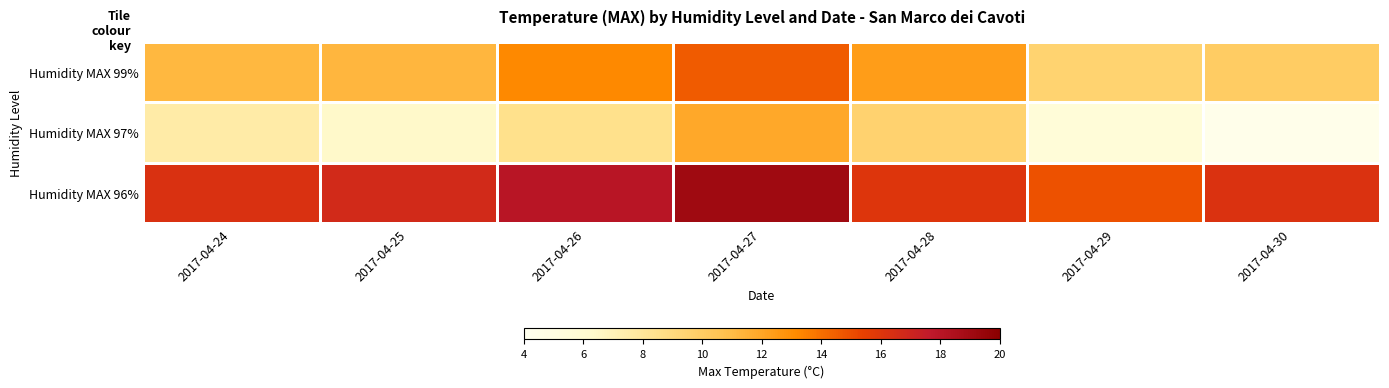

Which label corresponds to the smallest value in the chart?

2017-04-30